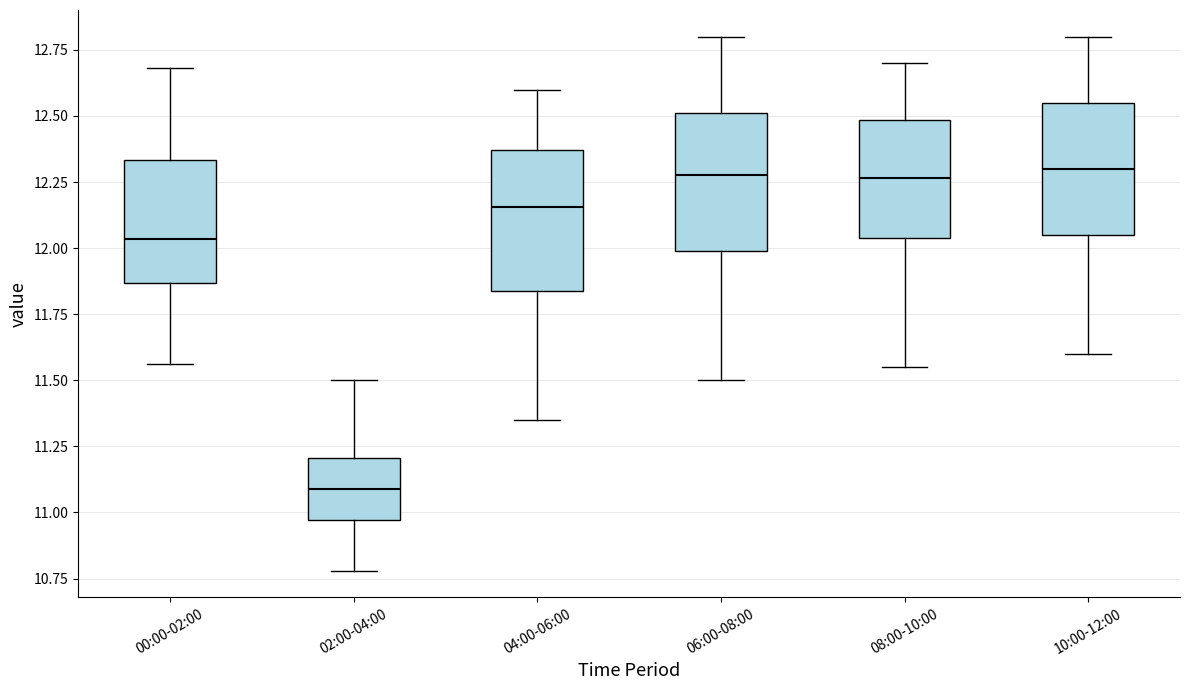

Reading left to right, transcribe this box plot: for each box, give where its median line is, the range the box spans, and where its two whiskers end, as read against the y-axis. The values are not printed on the chart, so give them approximately, as read against the axis.

00:00-02:00: median 12.05, box 11.85 to 12.35, whiskers 11.55 to 12.70
02:00-04:00: median 11.10, box 10.95 to 11.20, whiskers 10.80 to 11.50
04:00-06:00: median 12.15, box 11.85 to 12.35, whiskers 11.35 to 12.60
06:00-08:00: median 12.30, box 12.00 to 12.50, whiskers 11.50 to 12.80
08:00-10:00: median 12.25, box 12.05 to 12.50, whiskers 11.55 to 12.70
10:00-12:00: median 12.30, box 12.05 to 12.55, whiskers 11.60 to 12.80